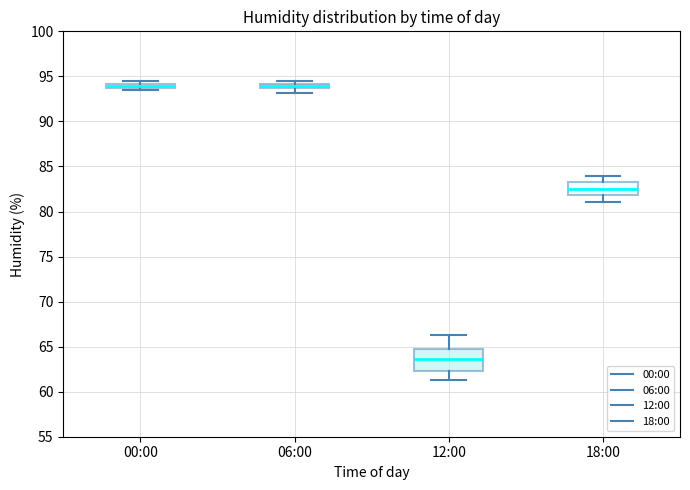

Where is the upper edge of the box for 12:00 on the y-axis? The values are not printed on the chart, so give them approximately, as read against the axis.

65.0